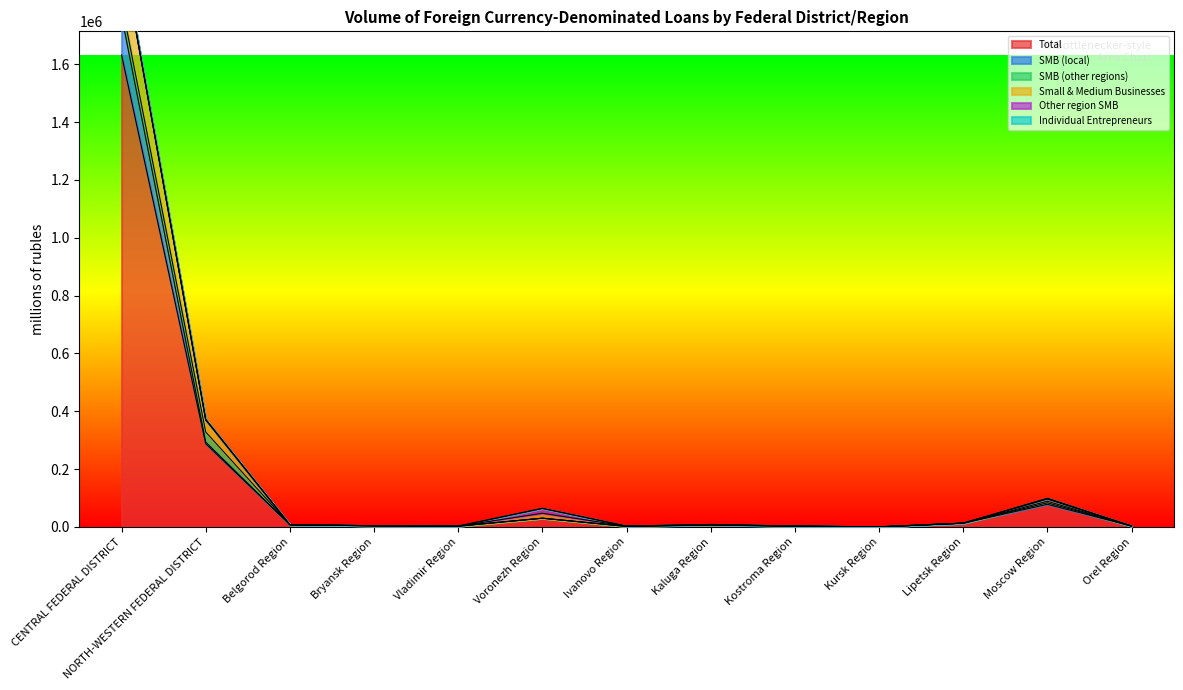

What is the maximum value for Total?

1632076